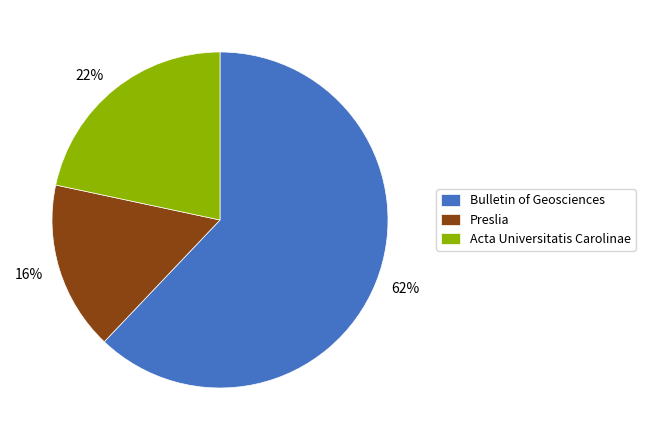

Rank the categories by value from highest to lowest.

Bulletin of Geosciences, Acta Universitatis Carolinae, Preslia